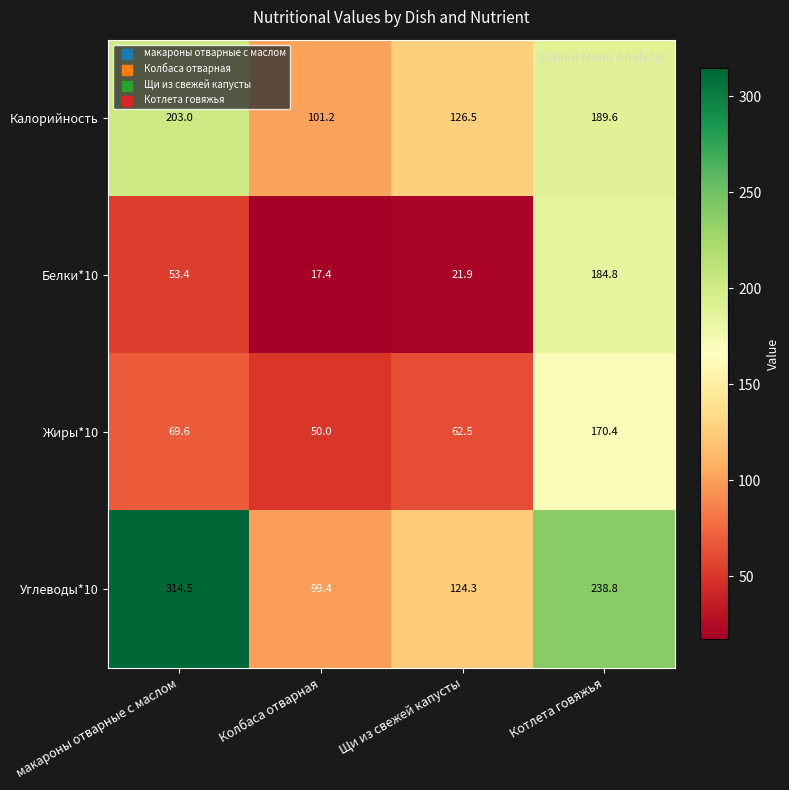

The value of Жиры*10 at Колбаса отварная is 50.0. True or false?

True